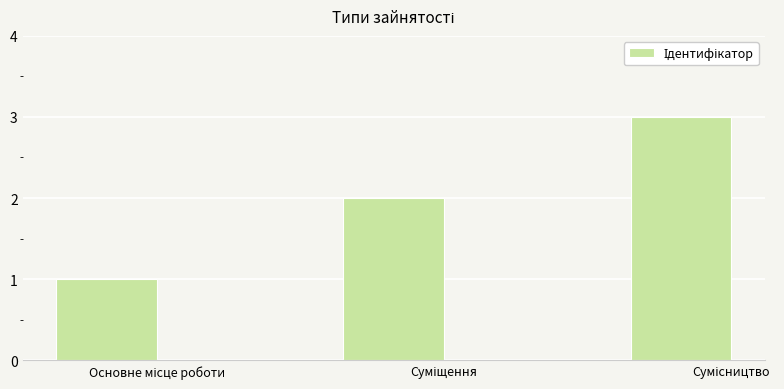

Count the number of data series in this chart.

1